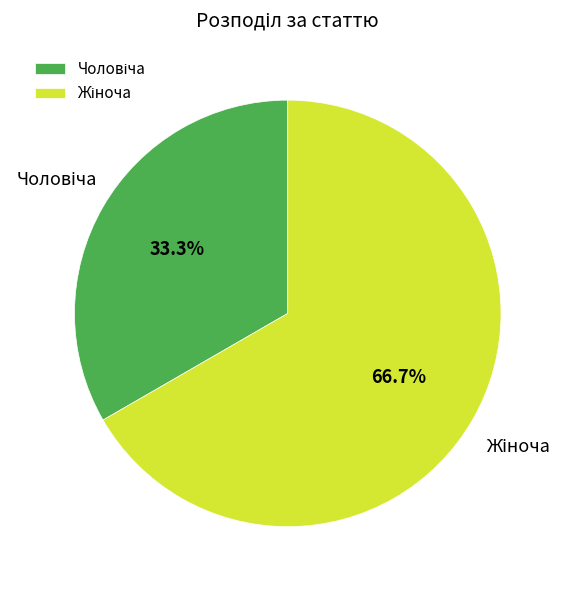

Is there a majority slice in this chart?

Yes